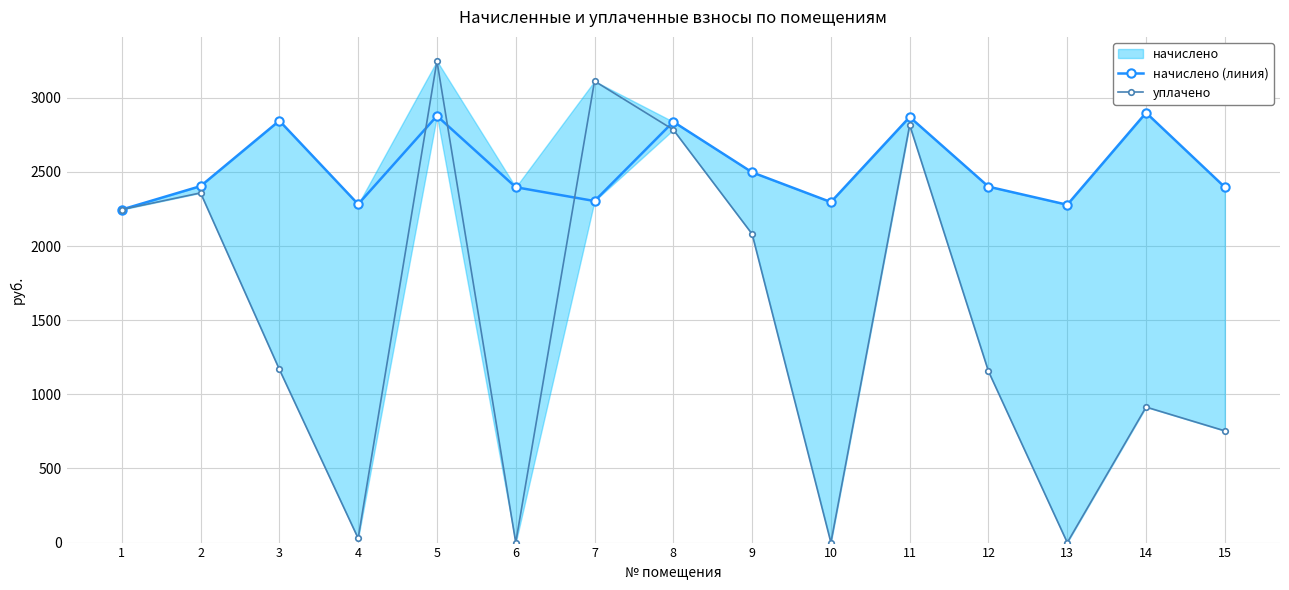

How many times do начислено (линия) and уплачено cross each other?

4